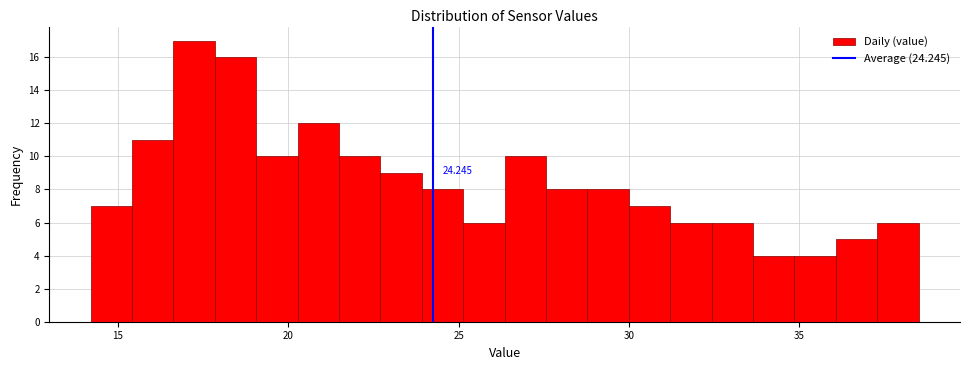

Around what value on the x-axis is the tallest bar? Give the approximate position of its centre, as read against the axis.

17.0